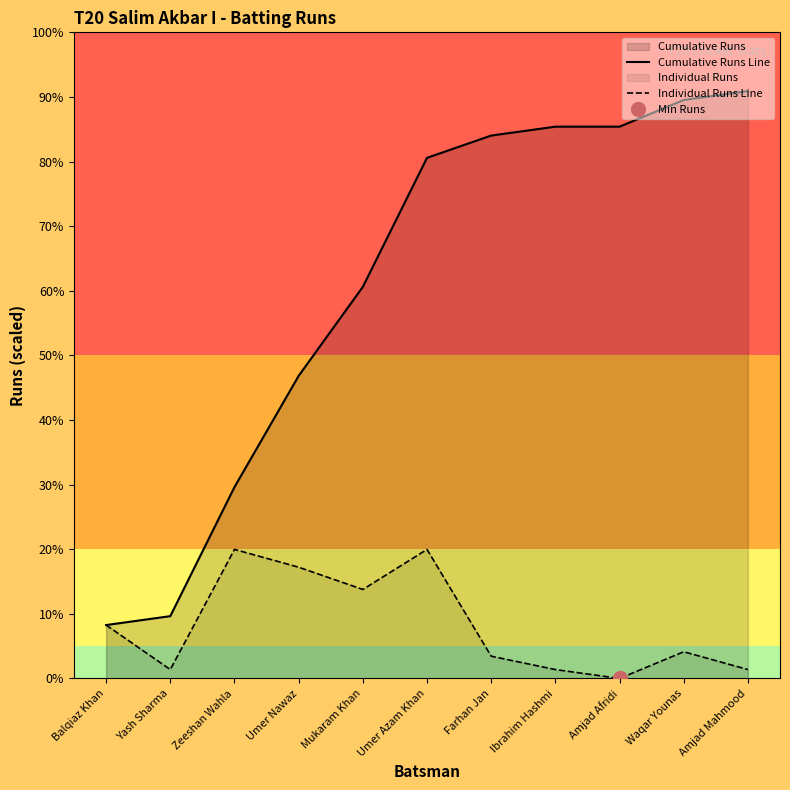

Reading left to right, list all the values displayed in this chart.

Cumulative Runs Line: Balqiaz Khan=12	Yash Sharma=14	Zeeshan Wahla=43	Umer Nawaz=68	Mukaram Khan=88	Umer Azam Khan=117	Farhan Jan=122	Ibrahim Hashmi=124	Amjad Afridi=124	Waqar Younas=130	Amjad Mahmood=132
Individual Runs Line: Balqiaz Khan=12	Yash Sharma=2	Zeeshan Wahla=29	Umer Nawaz=25	Mukaram Khan=20	Umer Azam Khan=29	Farhan Jan=5	Ibrahim Hashmi=2	Amjad Afridi=0	Waqar Younas=6	Amjad Mahmood=2